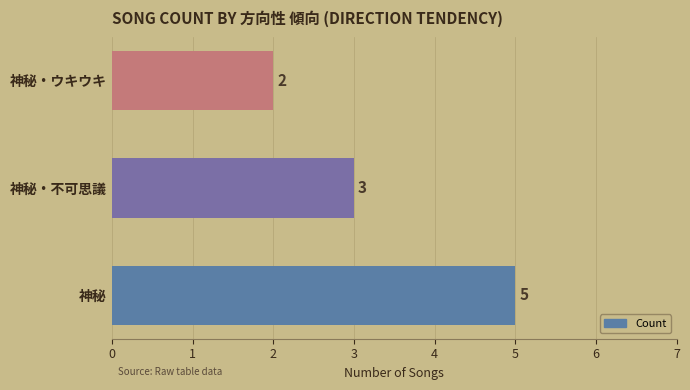

How many bars are there in total?

3